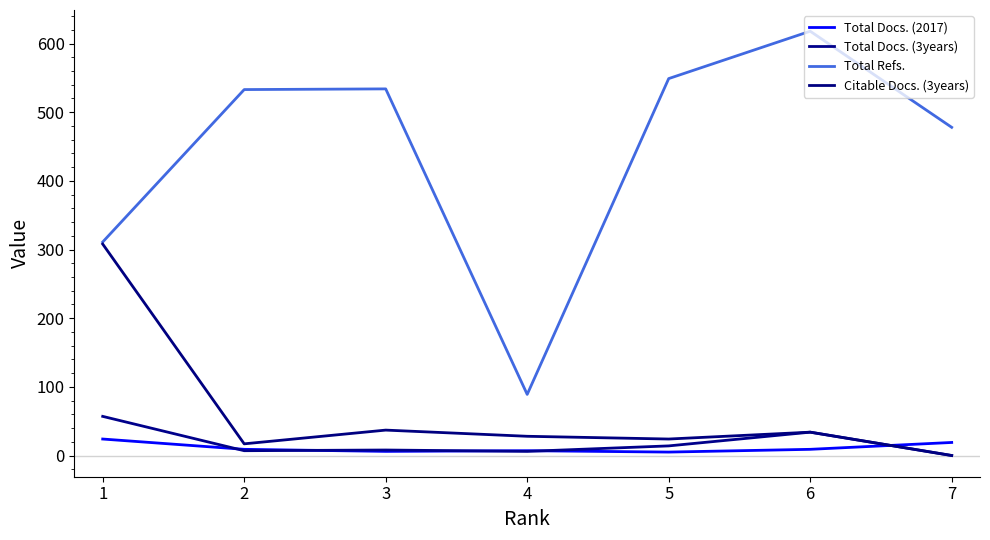

Rank the series at 1 from highest to lowest value.

Total Refs., Citable Docs. (3years), Total Docs. (3years), Total Docs. (2017)